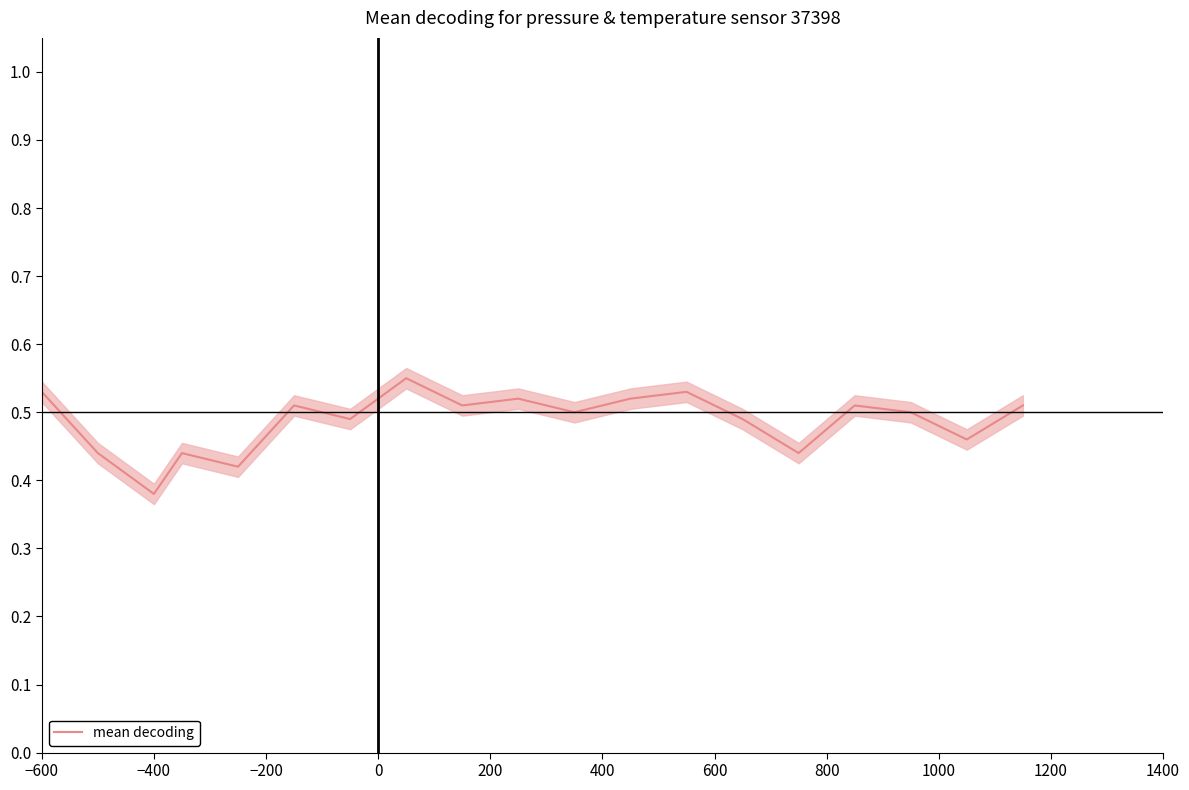

Reading right to left, extract all data points from this chart.

0.5	0.5	0.5	0.5	0.4	0.5	0.5	0.5	0.5	0.5	0.5	0.6	0.5	0.5	0.4	0.4	0.4	0.4	0.5